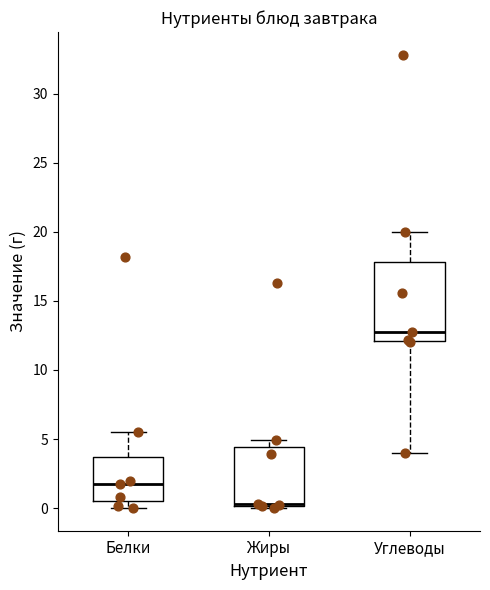

Reading left to right, read every box against the y-axis: the position of its median line, the range the box covers, and the ends of its whiskers. The values are not printed on the chart, so give them approximately, as read against the axis.

Белки: median 1.5, box 0.5 to 3.5, whiskers 0.0 to 5.5
Жиры: median 0.5 (drawn on the box's lower edge), box 0.0 to 4.5, whiskers 0.0 (just below the box's lower edge) to 5.0
Углеводы: median 13.0, box 12.0 to 18.0, whiskers 4.0 to 20.0